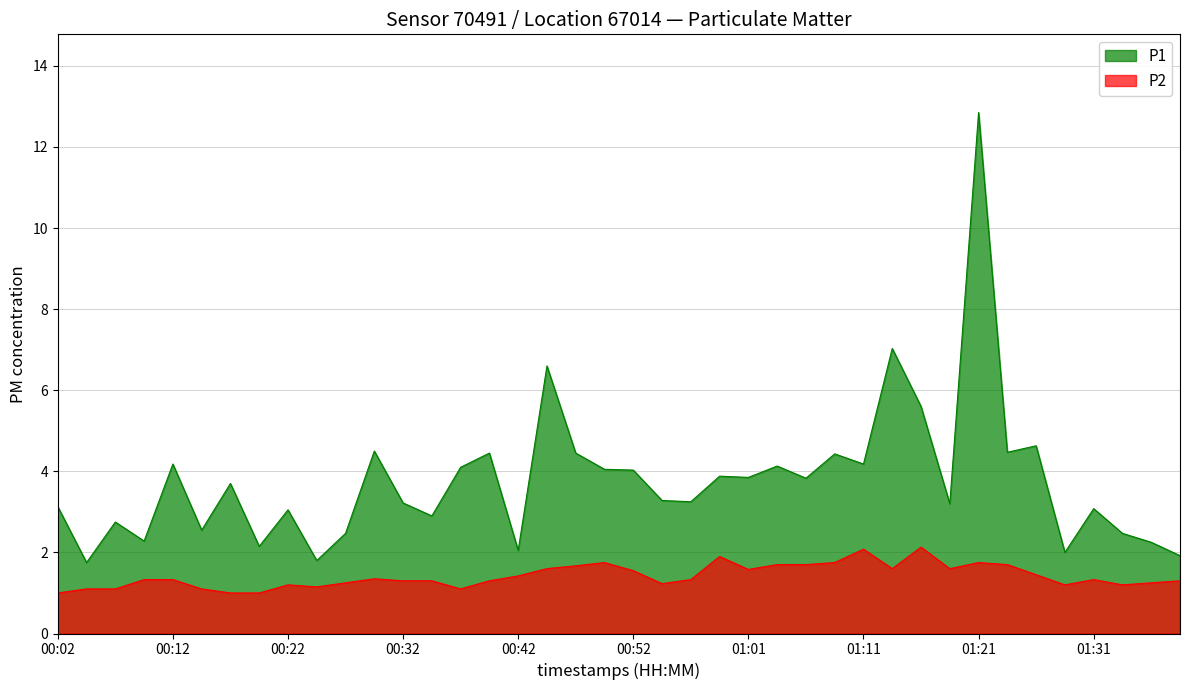

At which category does P1 reach its first local peak?

00:07